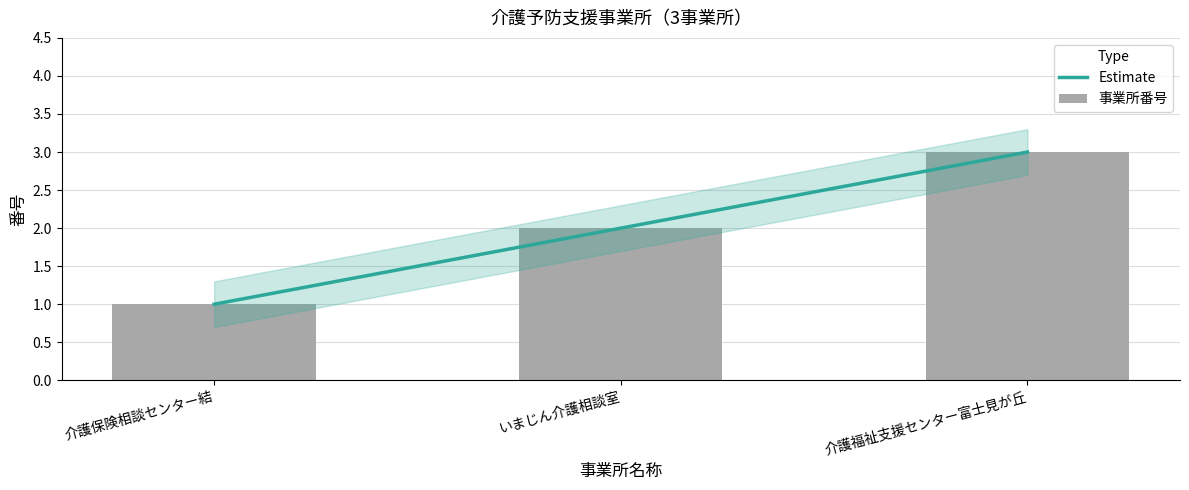

Between いまじん介護相談室 and 介護保険相談センター結, which is larger?

いまじん介護相談室